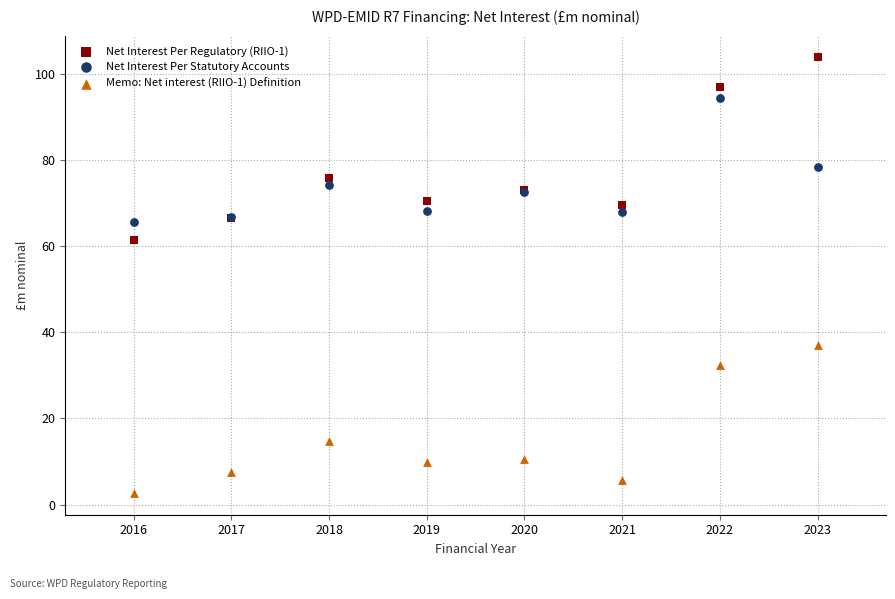

What is the X range (max minus min) for the scatter plot?

7.0